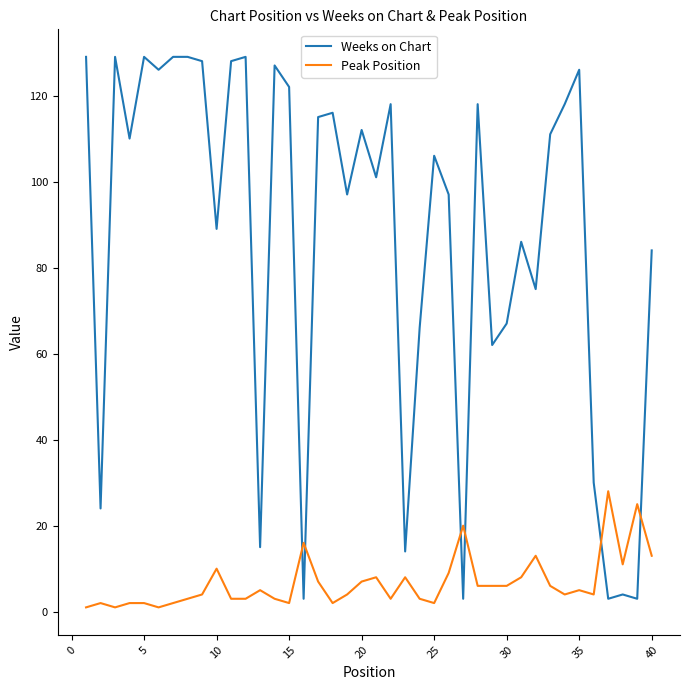

Which series has the largest total across all categories?

Weeks on Chart